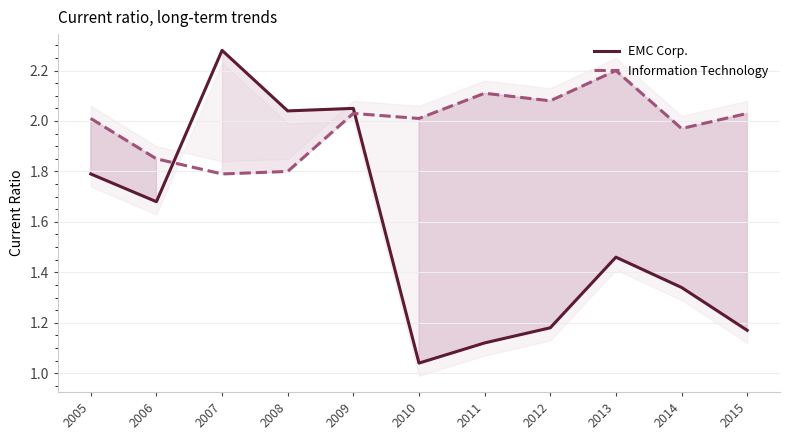

True or false: Information Technology and EMC Corp. cross at least once.

True